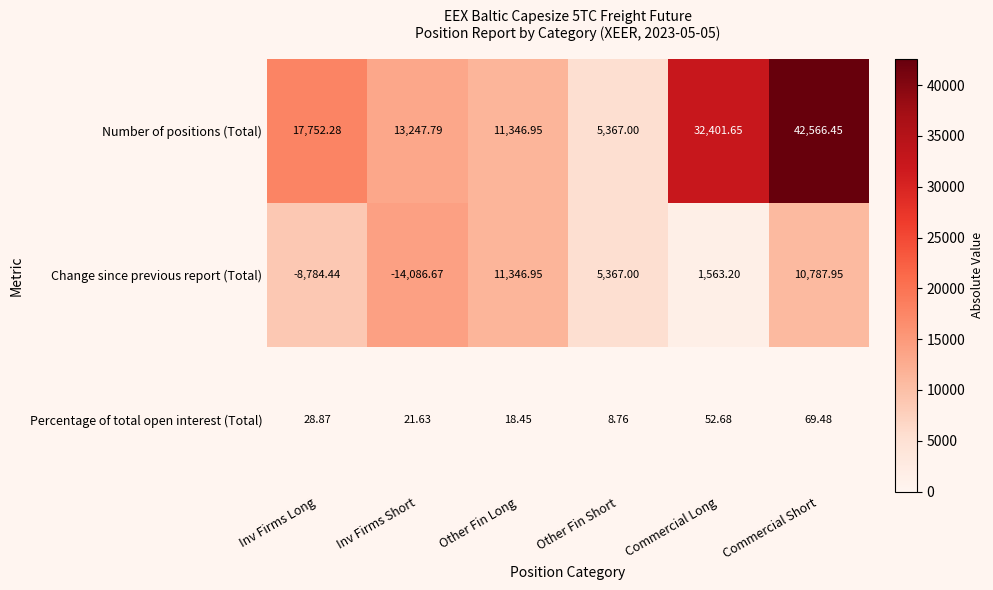

Which category has the highest value across all series?

Commercial Short